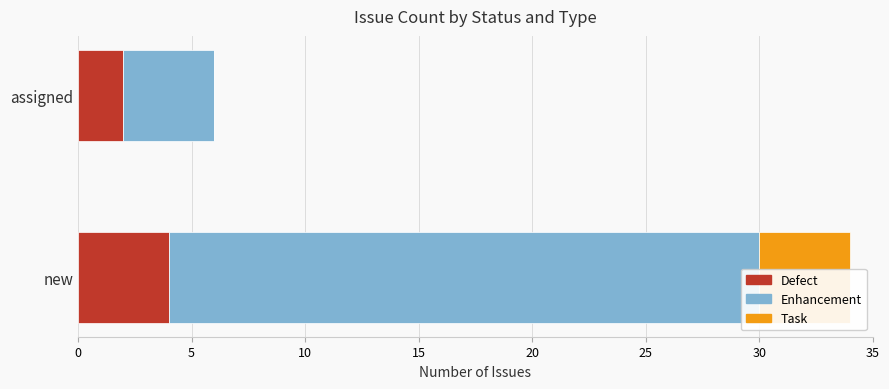

What is the sum of all task values?

4